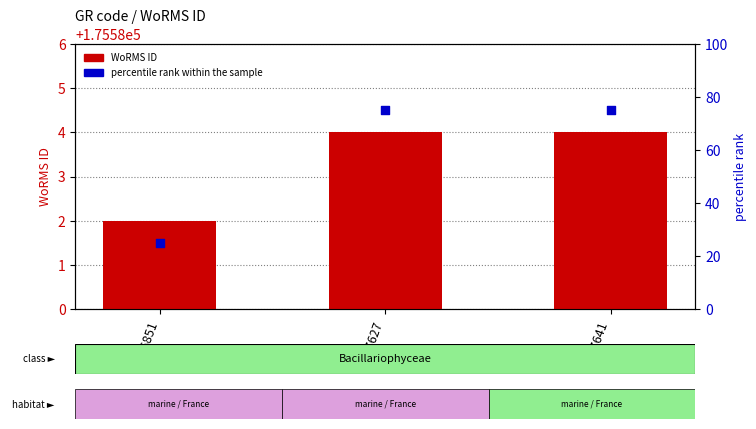

Is the value of percentile rank within the sample at RCC6851 greater than the value of WoRMS ID at RCC6851?

Yes